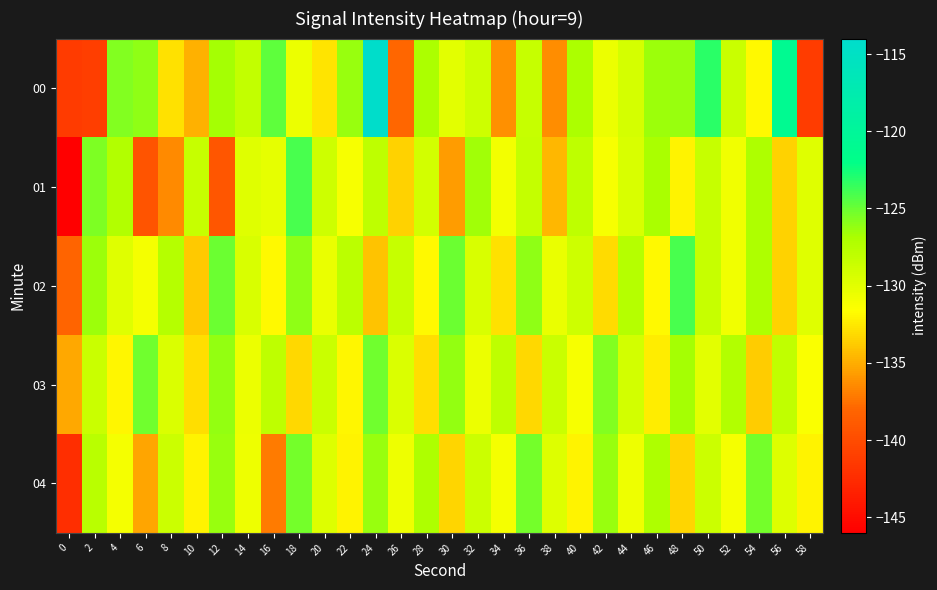

Count the number of categories in the chart.

30